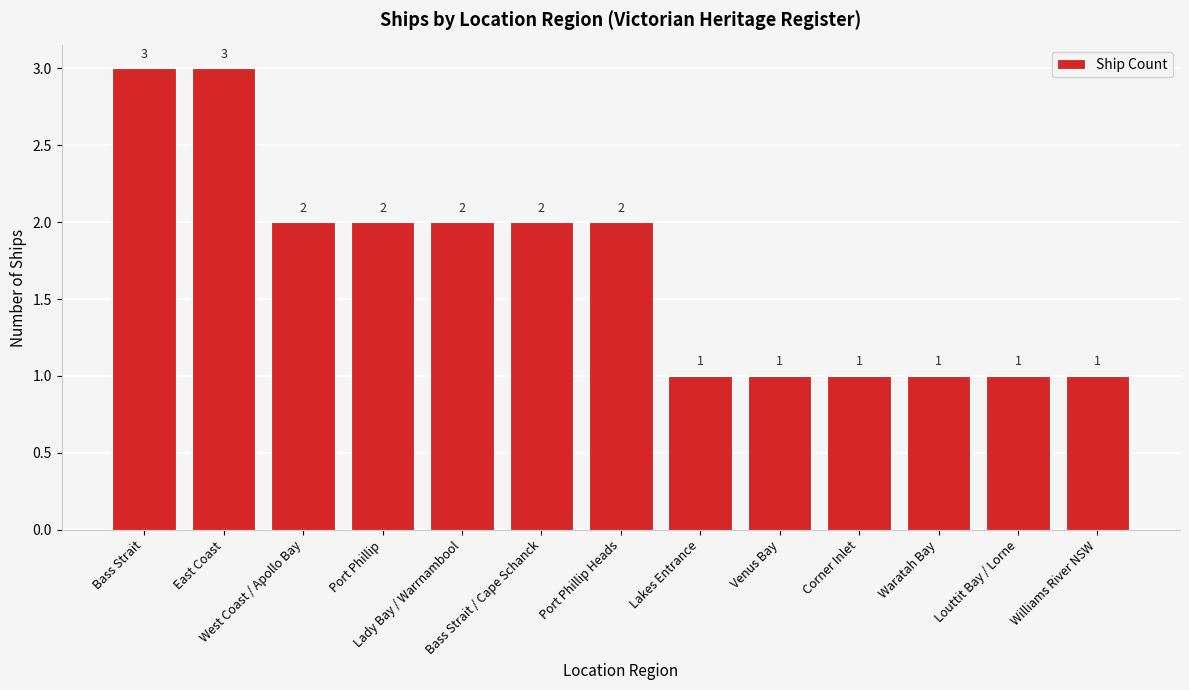

Are the bars grouped side by side (vs. stacked)?

No